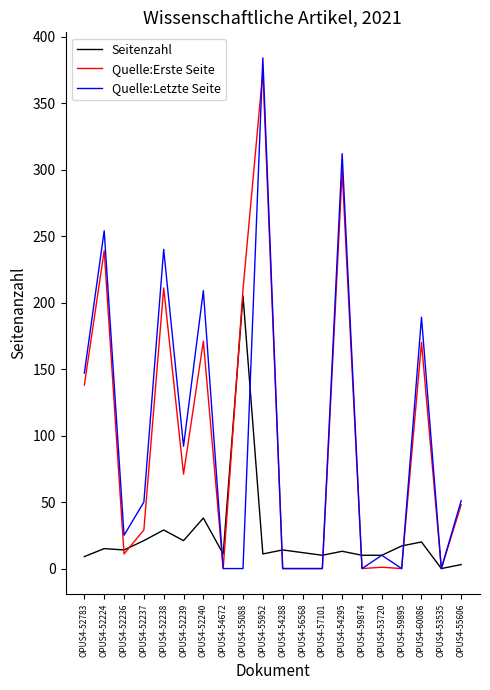

What is the highest value of the Quelle:Erste Seite series?

374